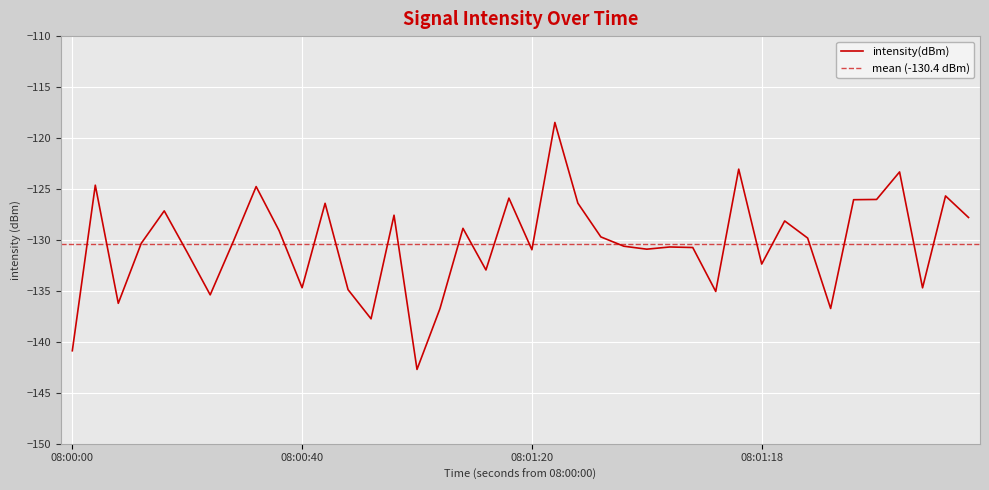

Is it true that intensity(dBm) equals -132.4 at 08:01:18?

True